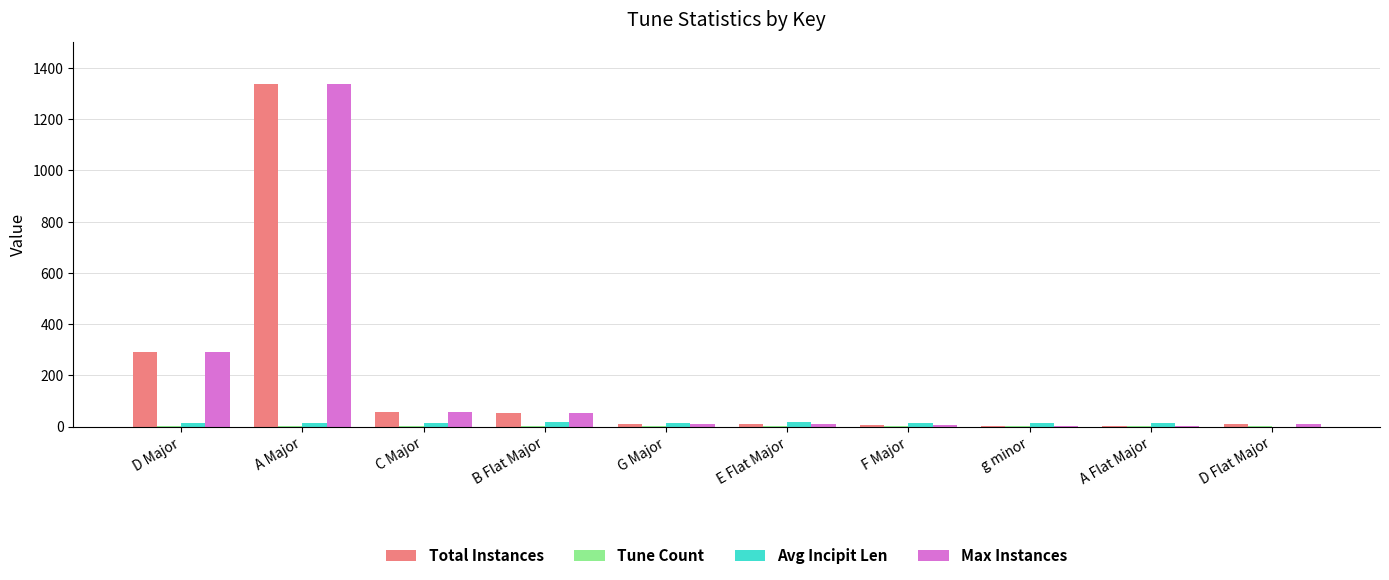

What value does the Total Instances series have at A Major?

1338